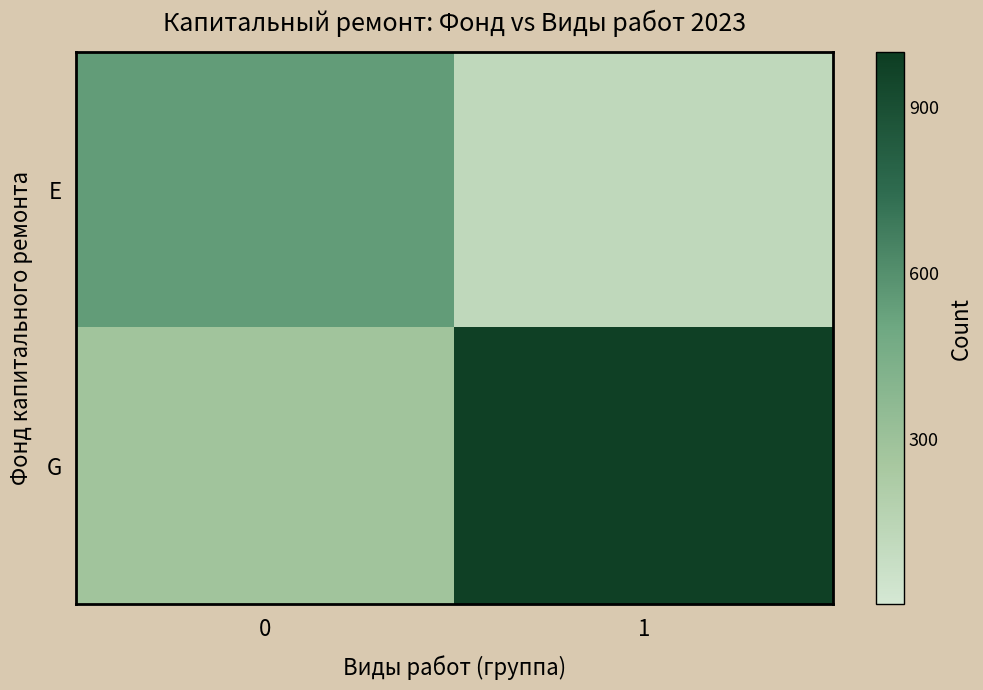

List the series in order of their peak value, lowest first.

E, G